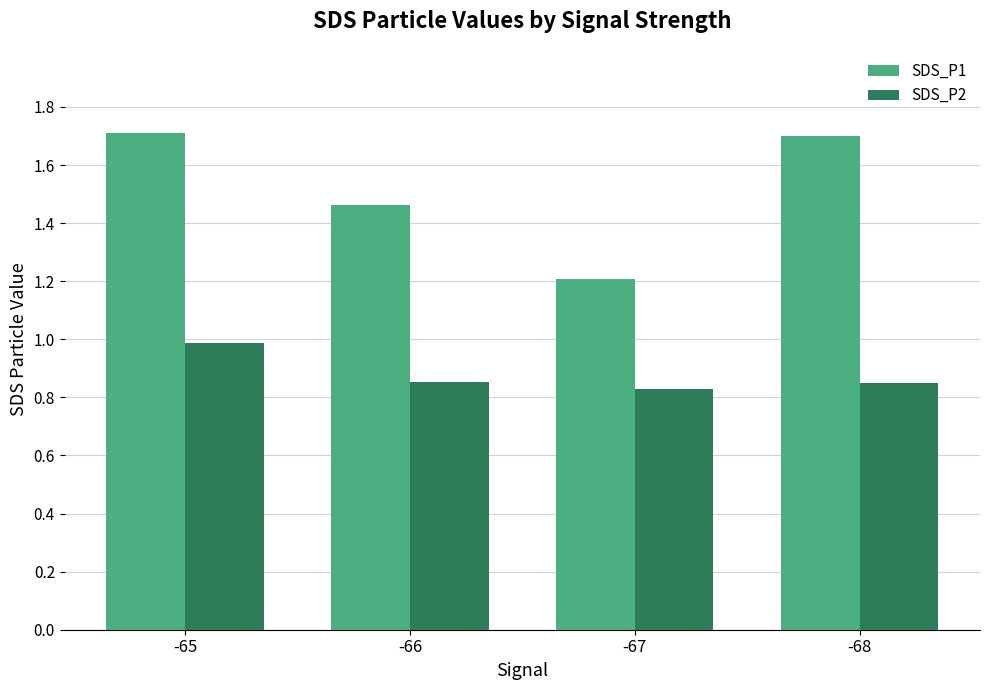

Which category has the lowest value in the SDS_P1 series?

-67